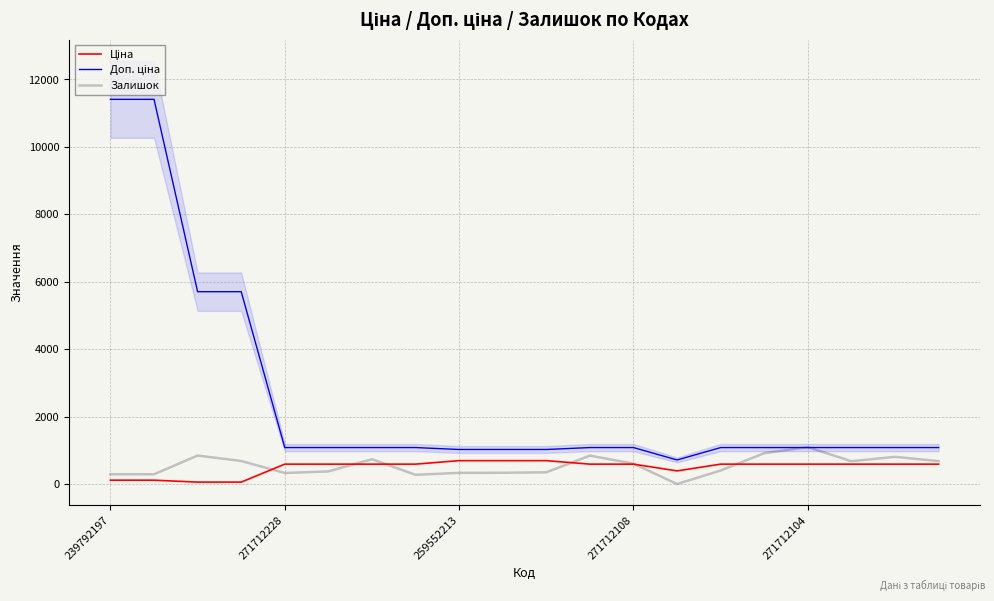

What is the value of the Ціна point at the 11th from the left?

693.7